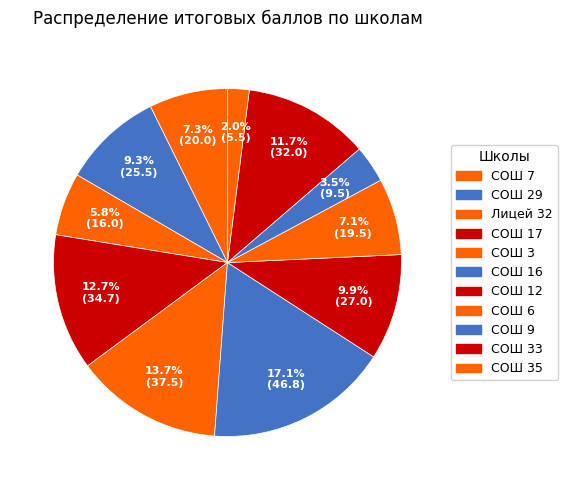

To the nearest percent, what is the average slice percentage?

9%